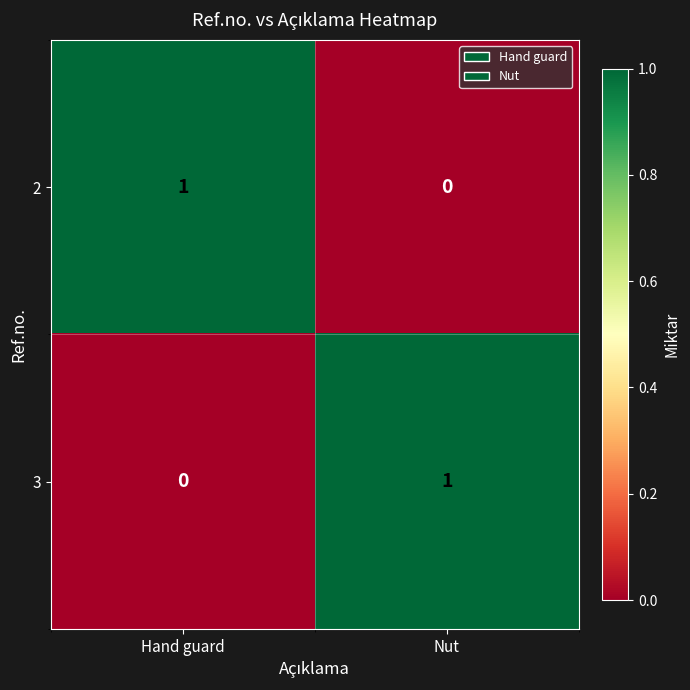

Is it true that 2 equals 0 at Hand guard?

False